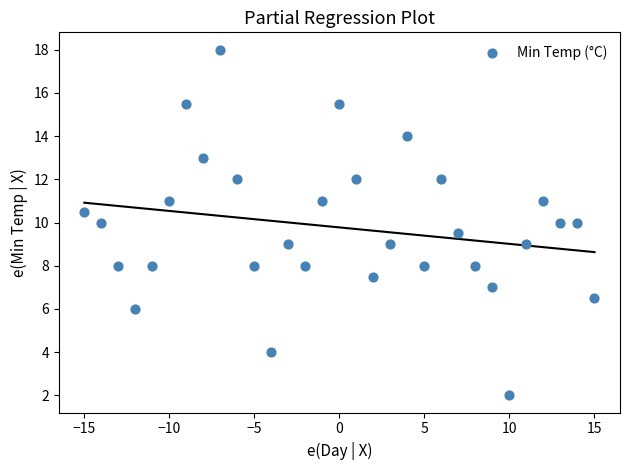

What is the range of Y values (max minus min)?

16.0